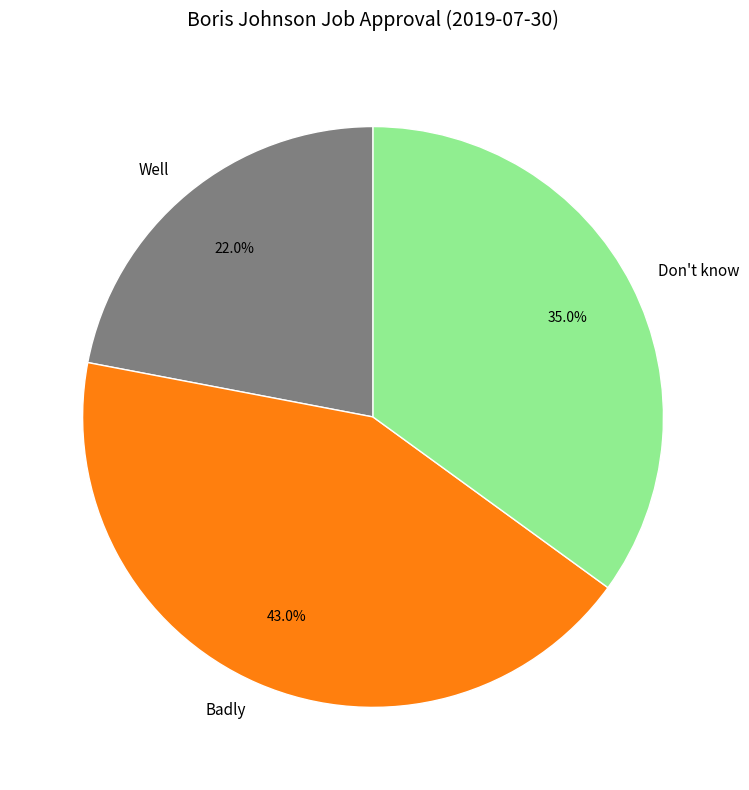

Rank the categories by value from highest to lowest.

Badly, Don't know, Well